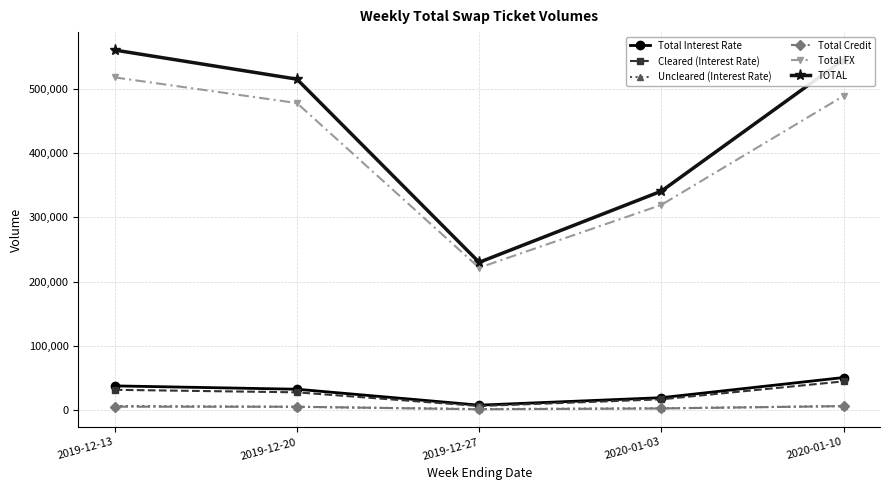

How many data points does each series have?

5